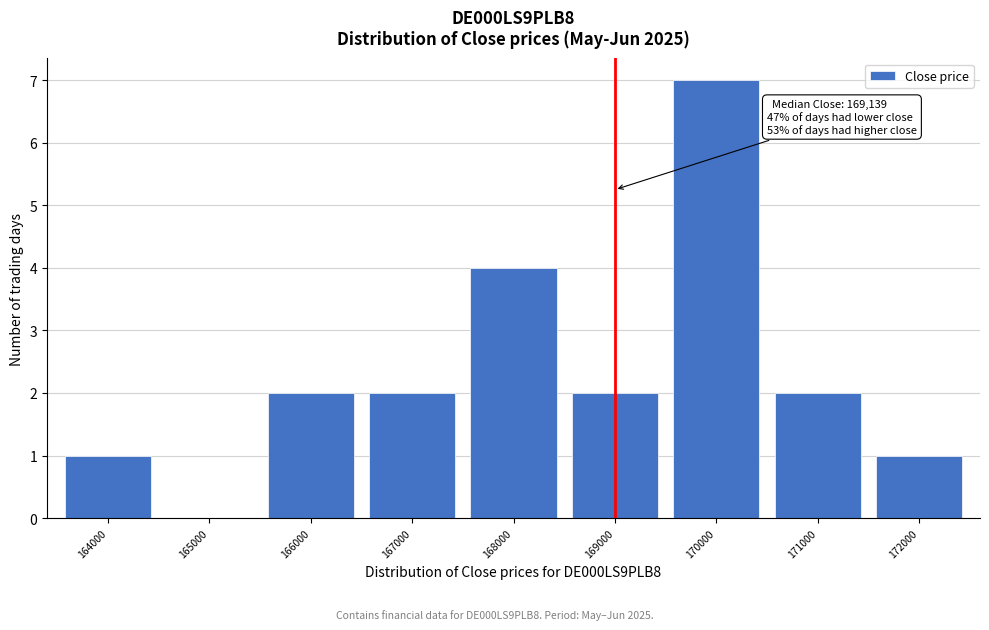

Reading left to right, extract all data points from this chart.

164000=1	165000=0	166000=2	167000=2	168000=4	169000=2	170000=7	171000=2	172000=1